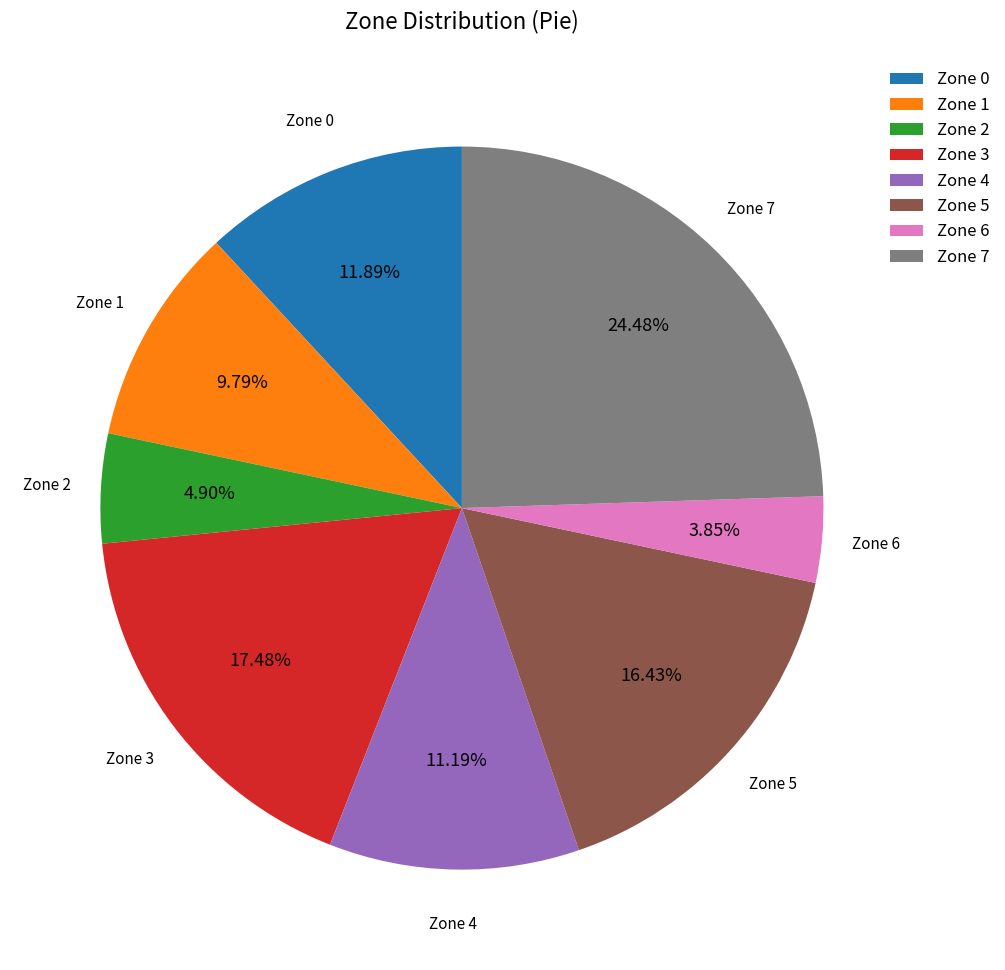

How many segments does this pie chart have?

8